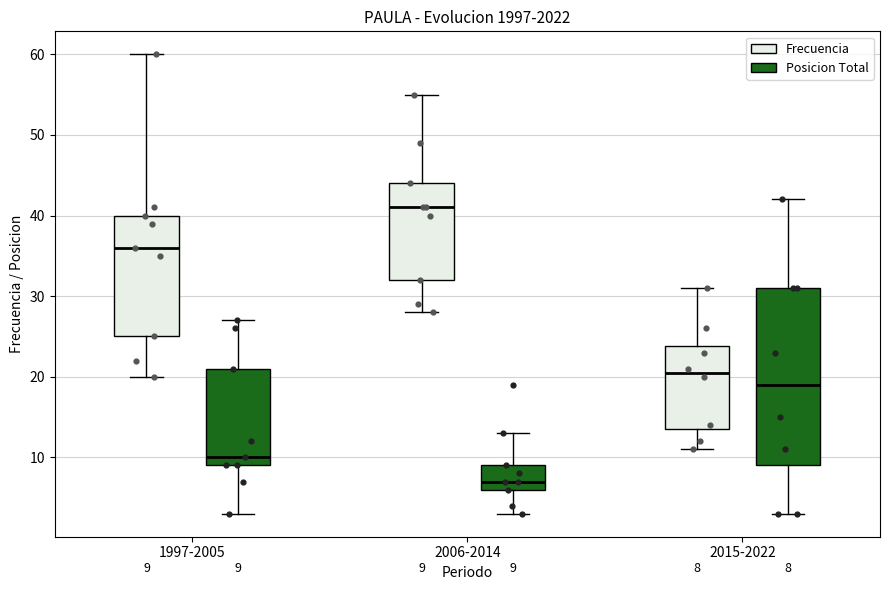

Comparing the boxes themselves (not the whiskers), which one is the tallest?

2015-2022 (Posicion Total)